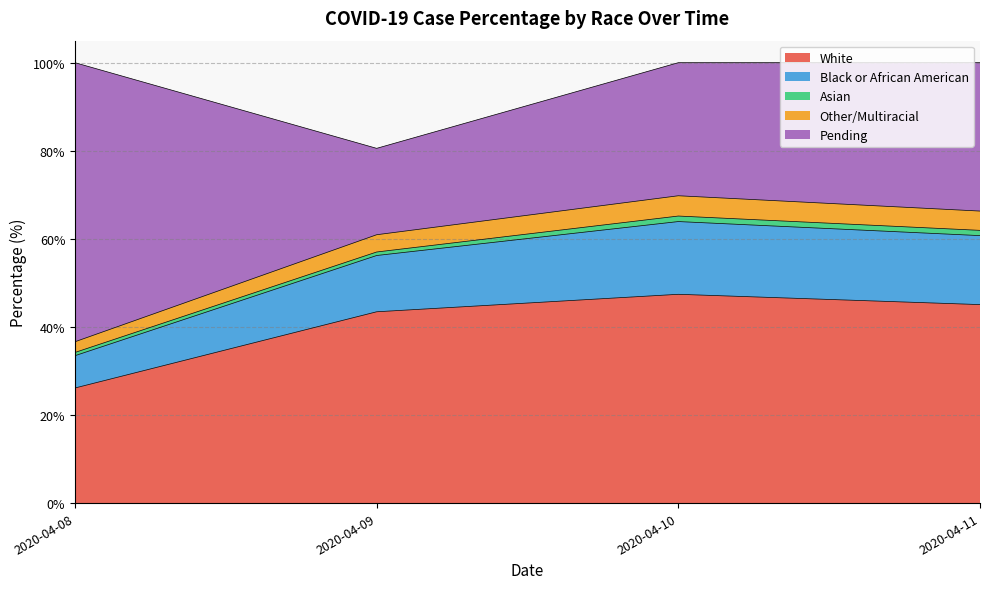

Count the Black or African American values in the range 0 to 1.

4